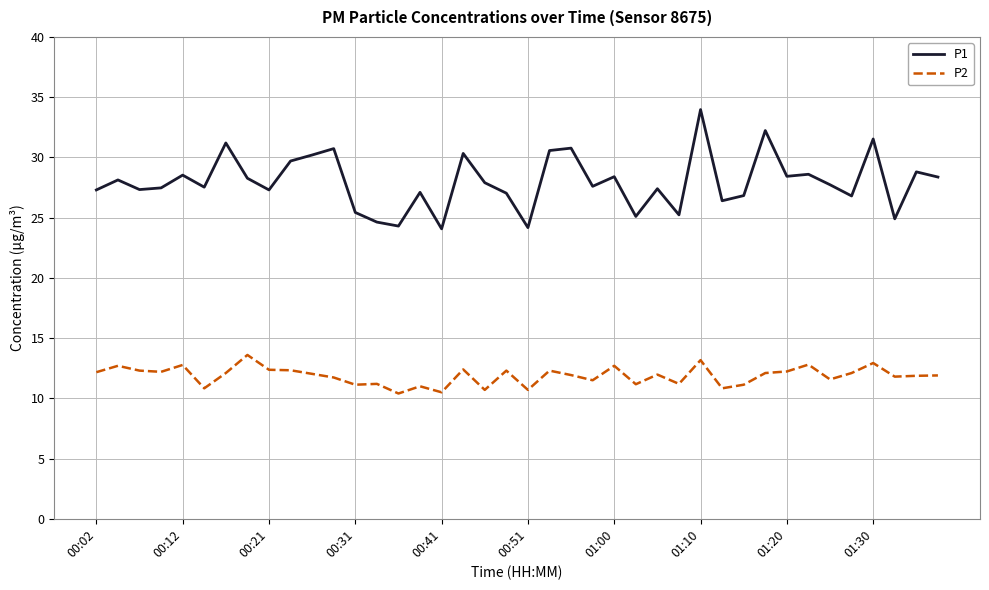

Which series has the largest total across all categories?

P1